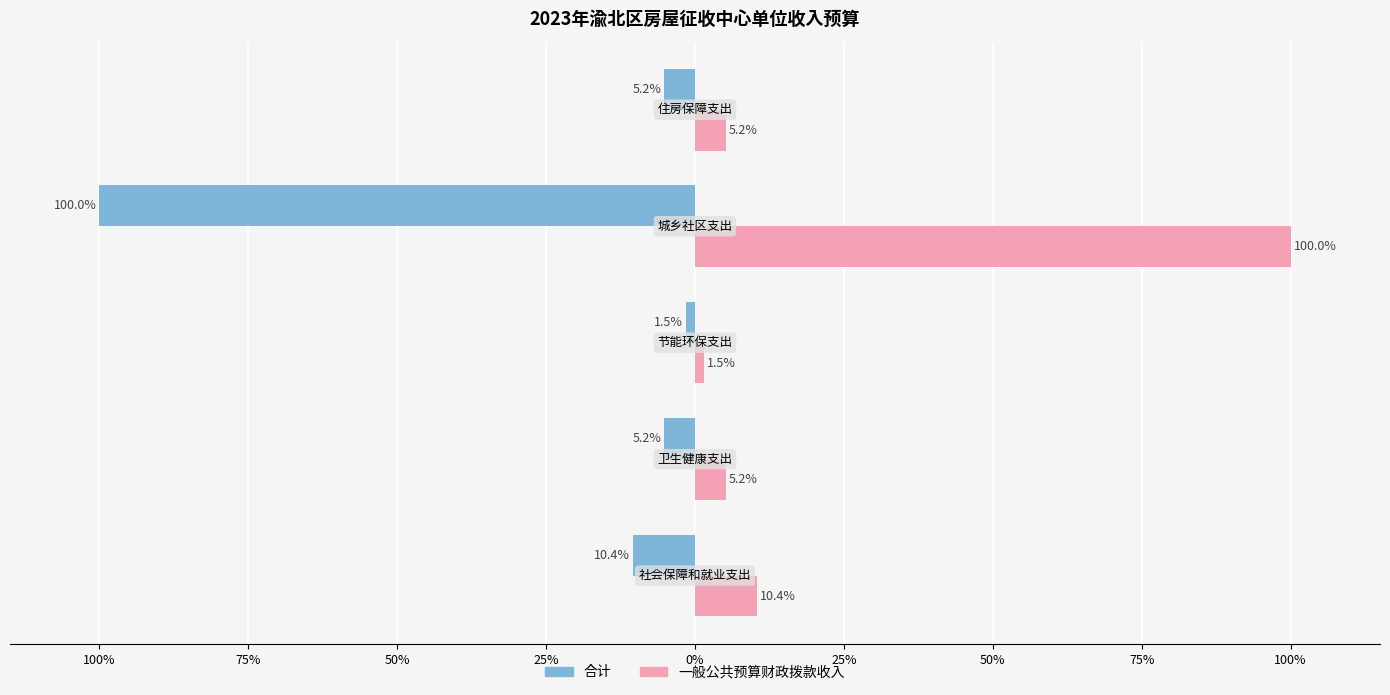

What is the label of the 1st bar from the left?

100%